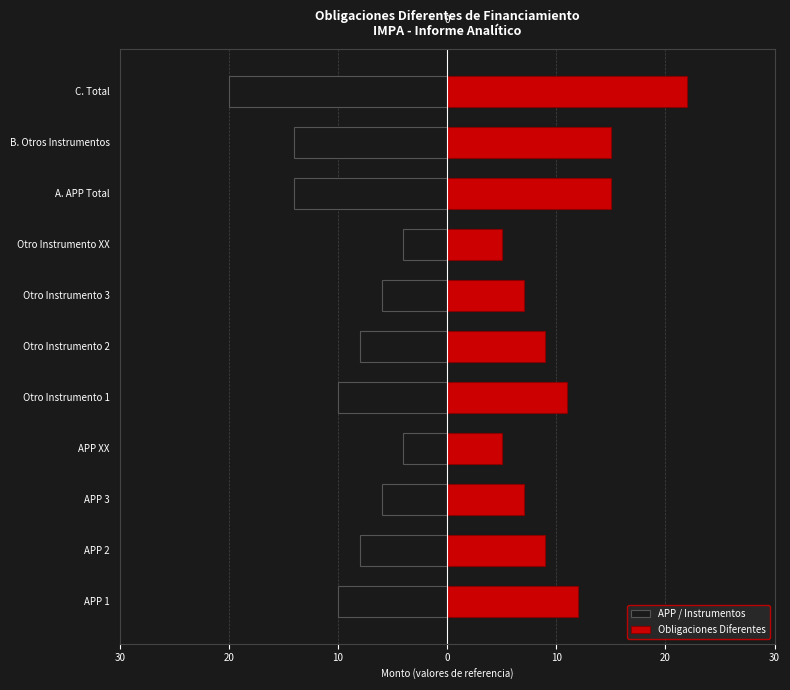

How many bars are there in each group?

2